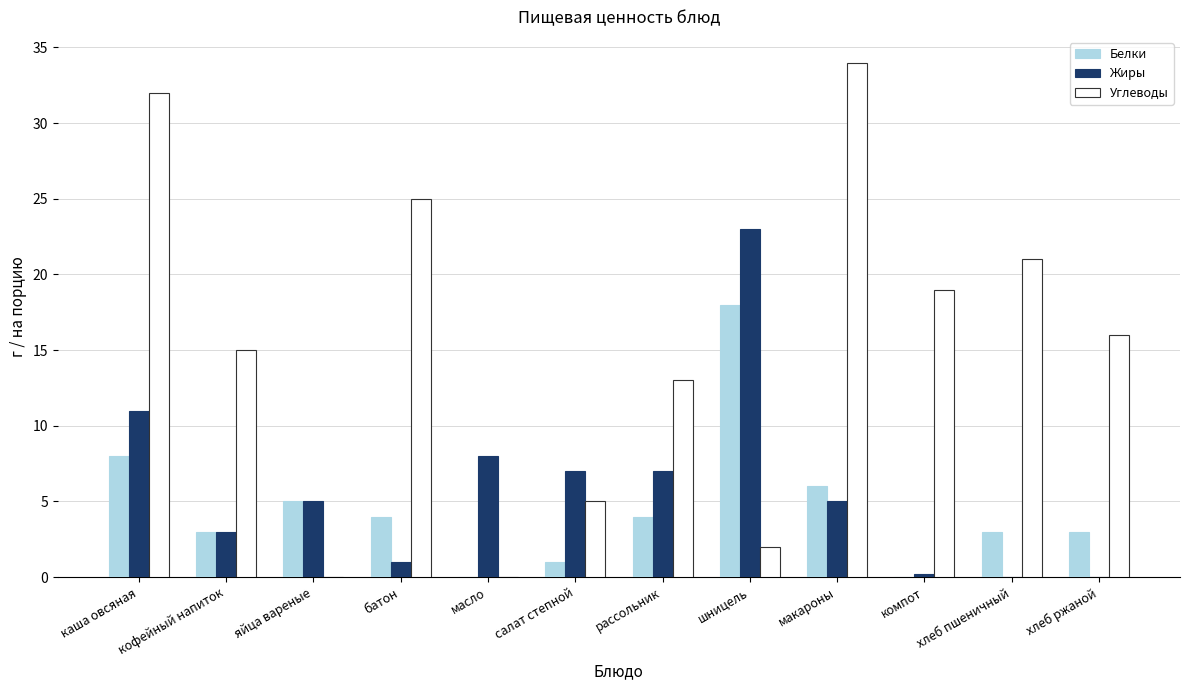

The value of Жиры at салат степной is 7.0. True or false?

True